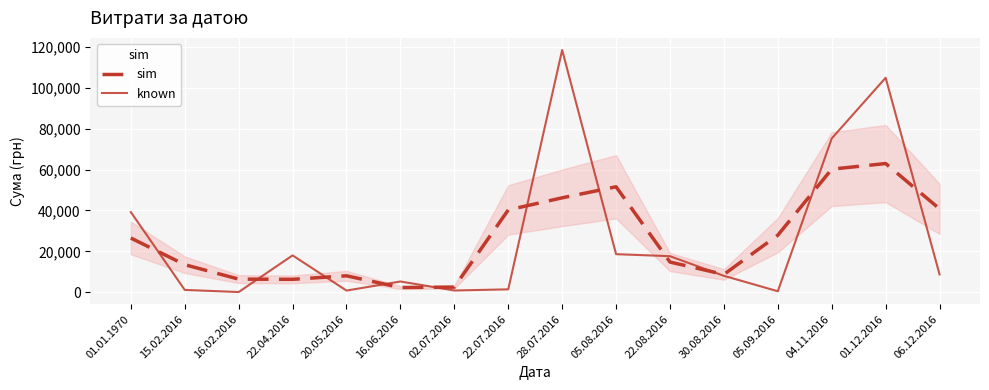

At which category does the chart reach its minimum across all series?

16.02.2016